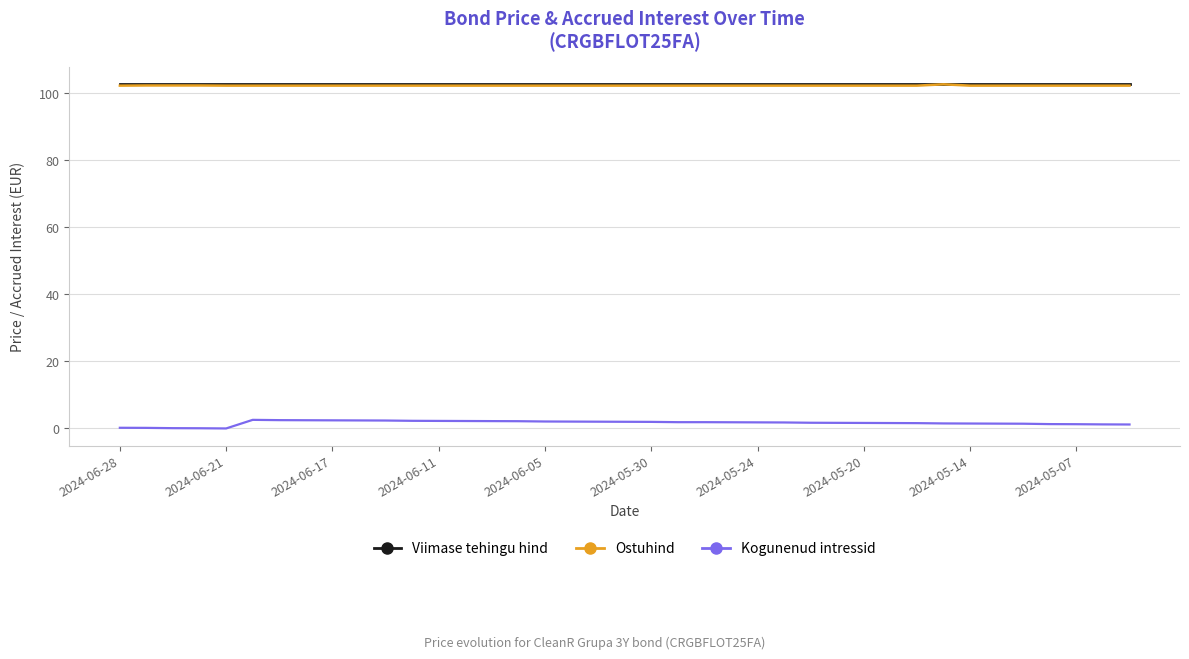

True or false: Kogunenud intressid and Ostuhind intersect in this chart.

False